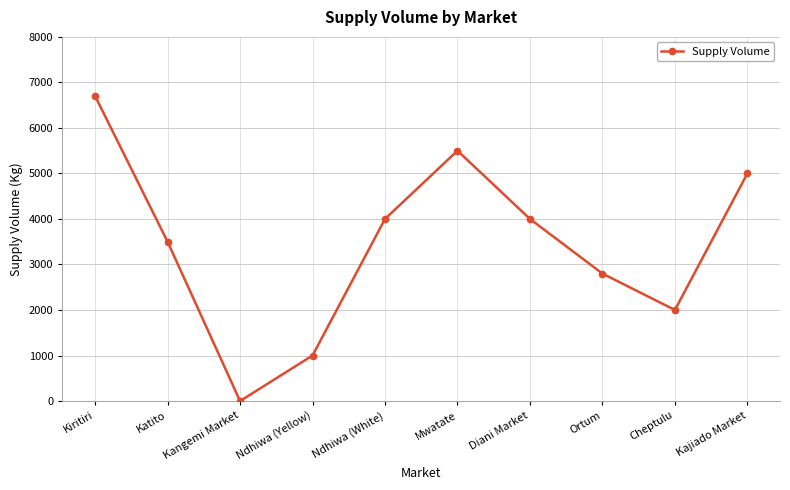

What is the label of the 2nd point from the right?

Cheptulu